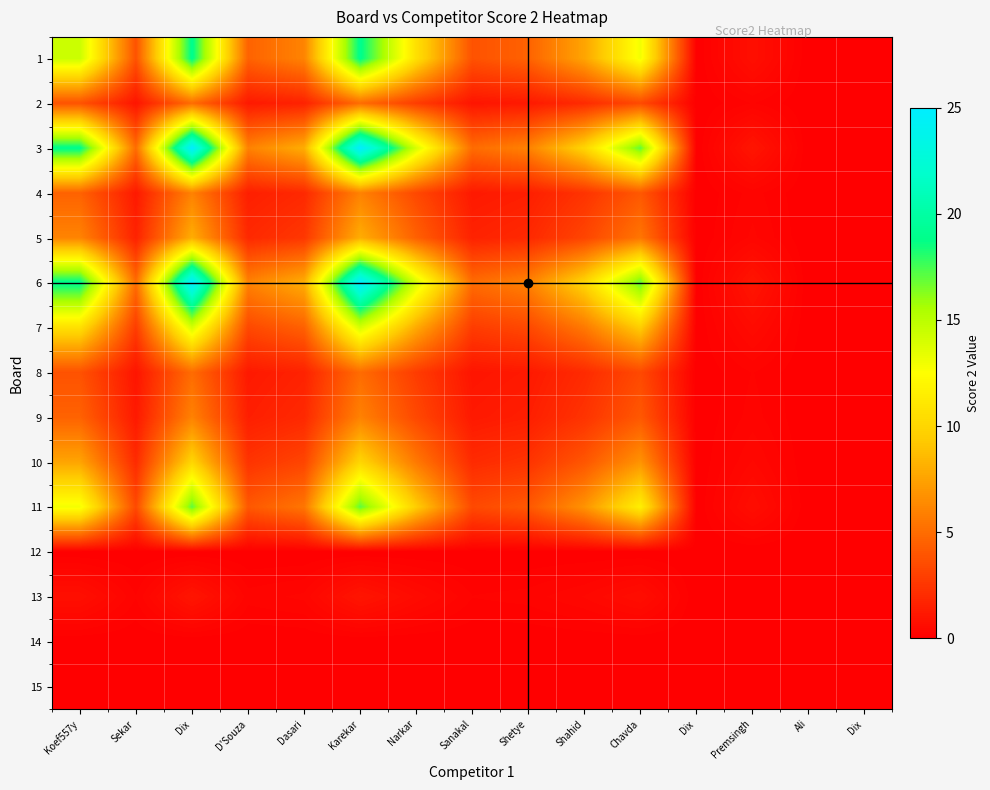

At which category is the sum across all series the highest?

Dix